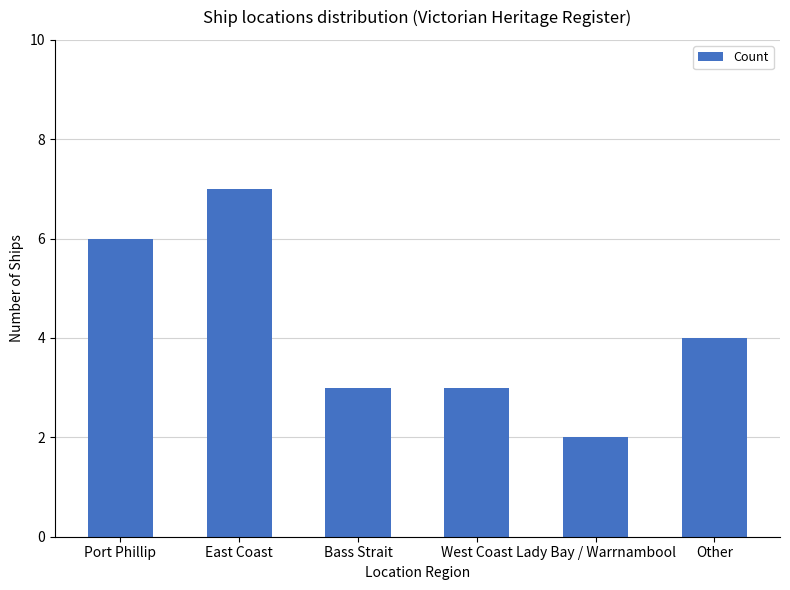

Is it true that the value at Lady Bay / Warrnambool is 0?

False